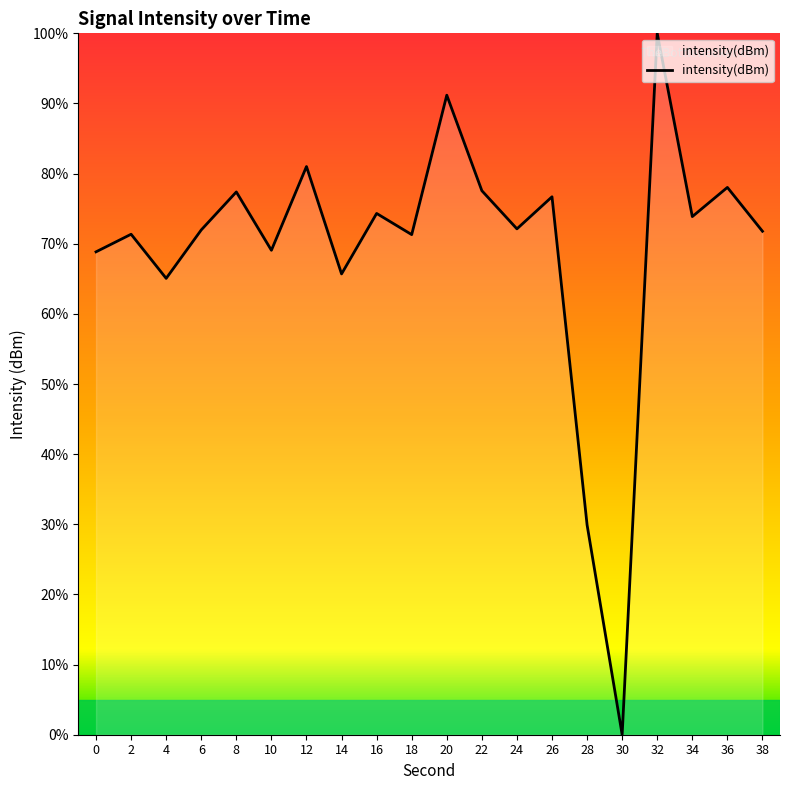

What is the greatest value displayed?

100.0